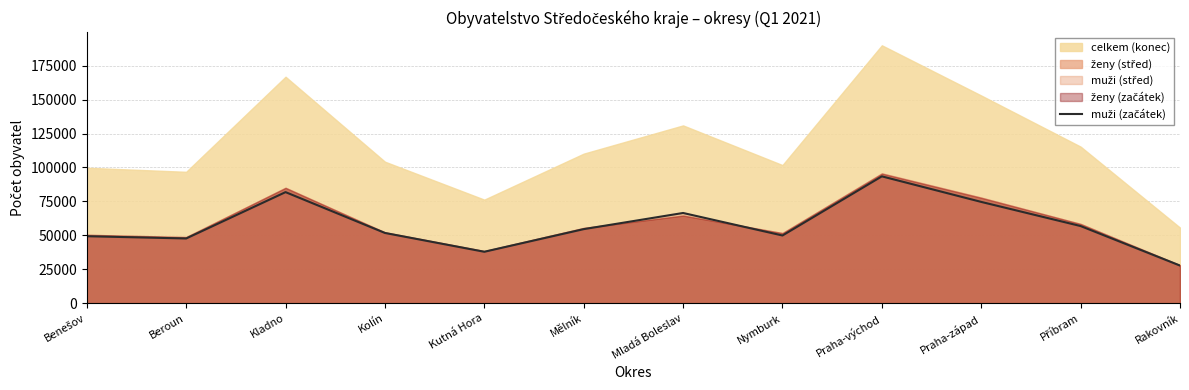

How many data points does each series have?

12